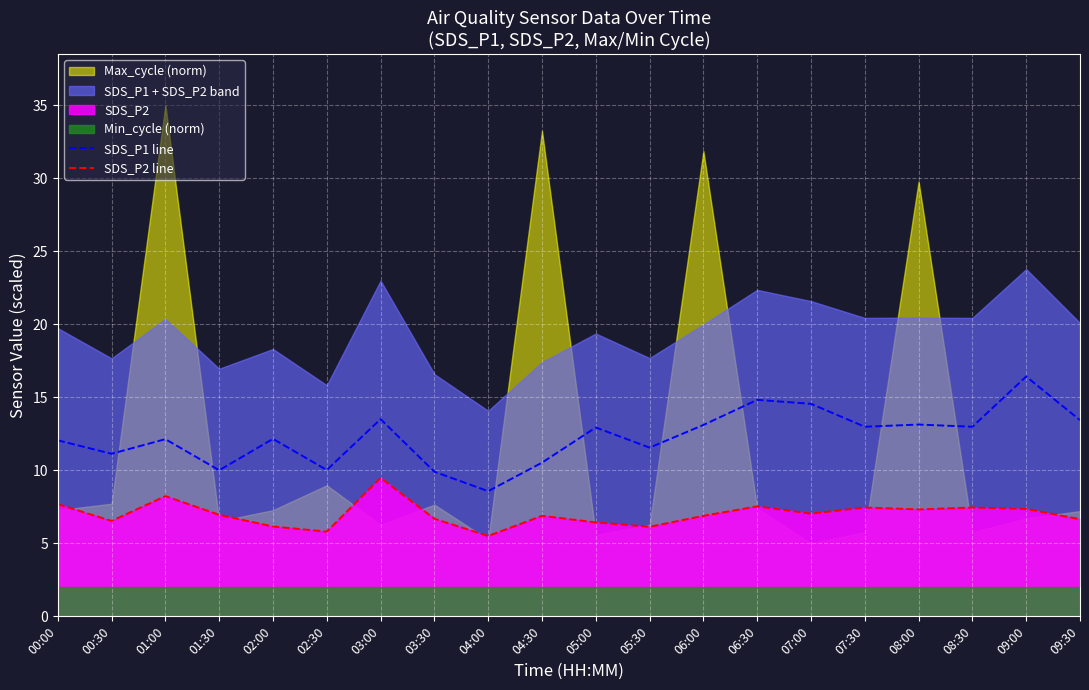

Is it true that SDS_P1 line equals 9.9 at 03:30?

True